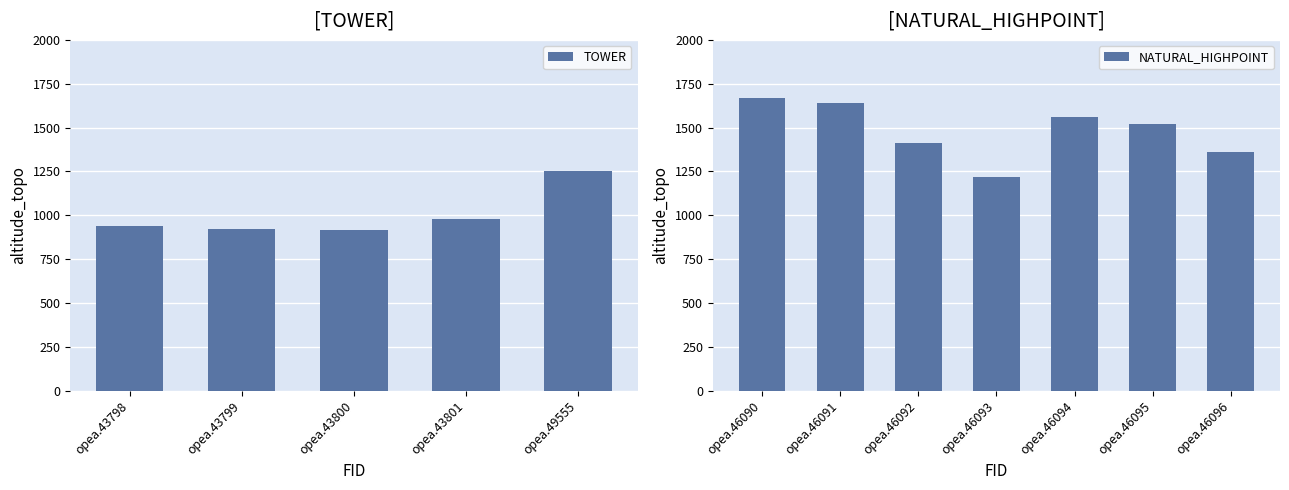

At which label is the value closest to 1293?

opea.49555